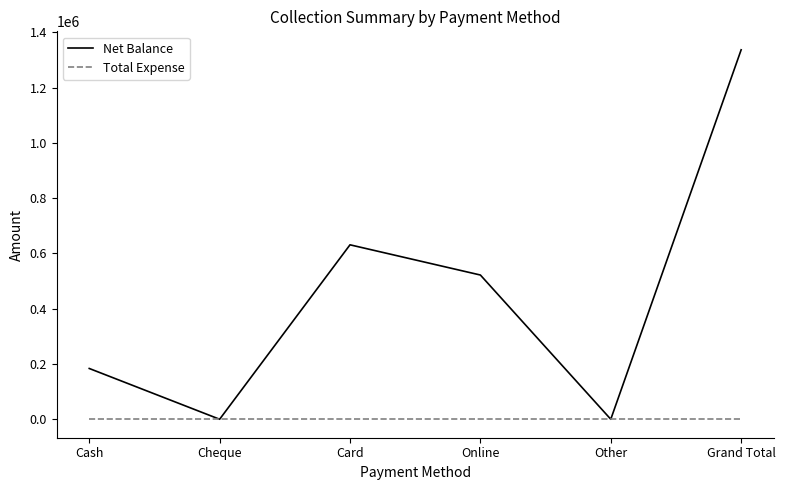

What is the spread (max minus min) of values at Cash?

183700